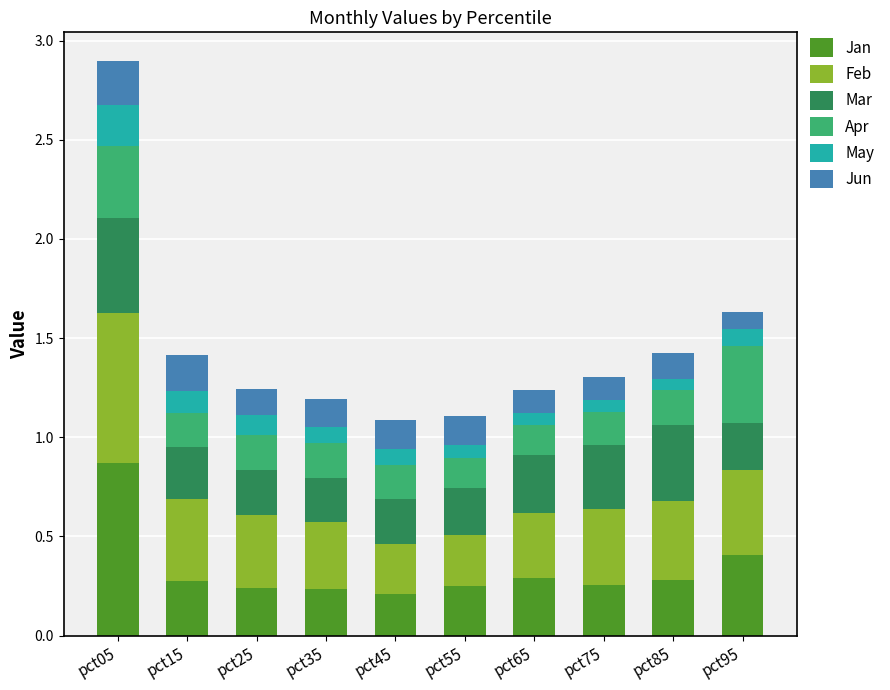

At which category is the sum across all series the highest?

pct05